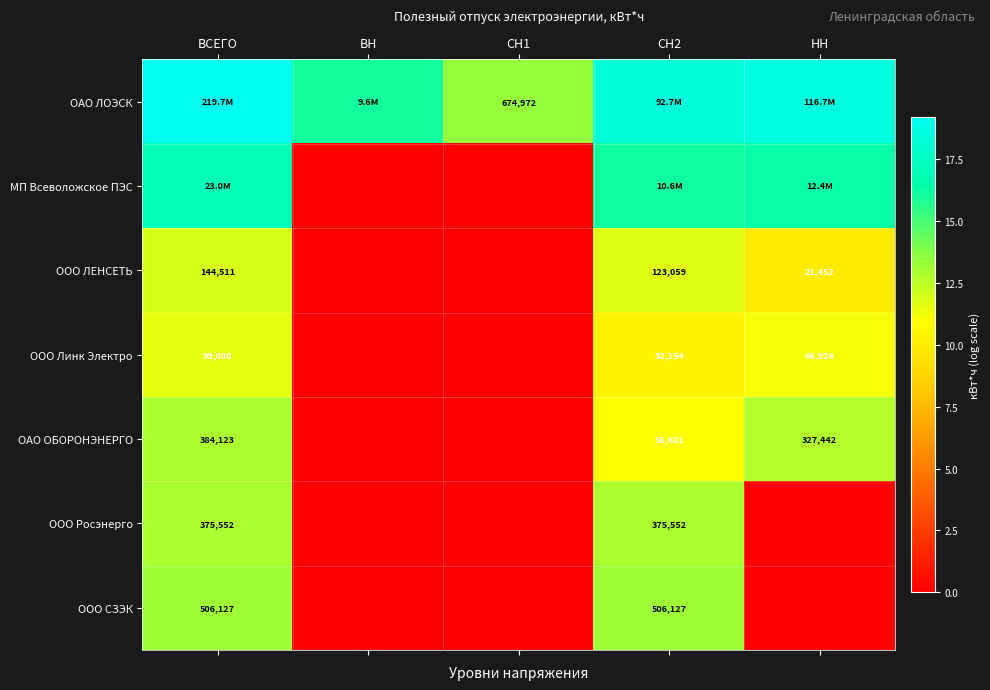

Which series has the largest total across all categories?

ОАО ЛОЭСК